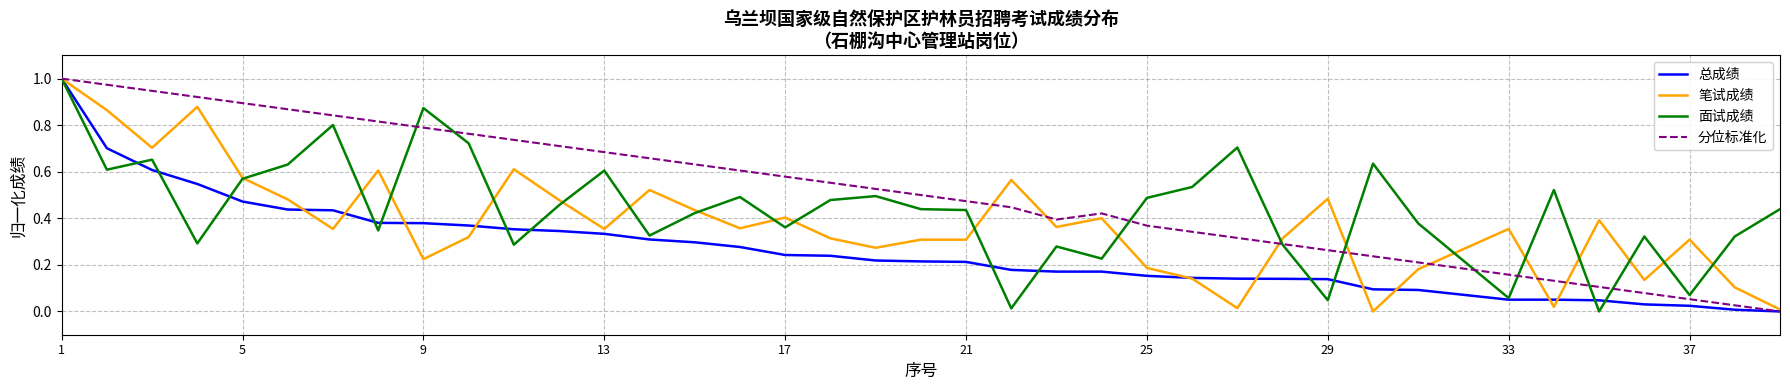

Which series has the largest total across all categories?

分位标准化